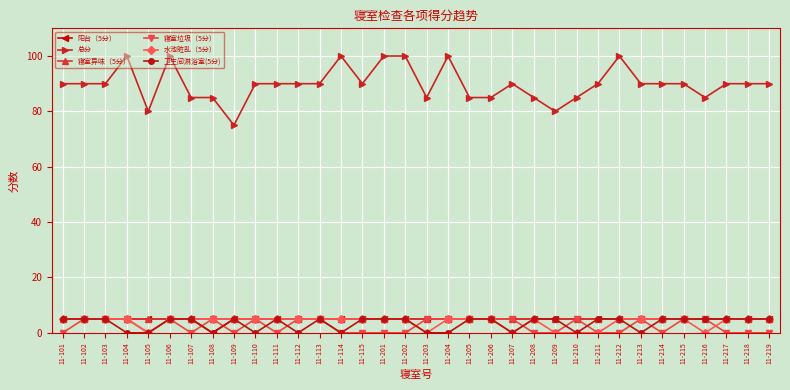

How many data points does each series have?

34